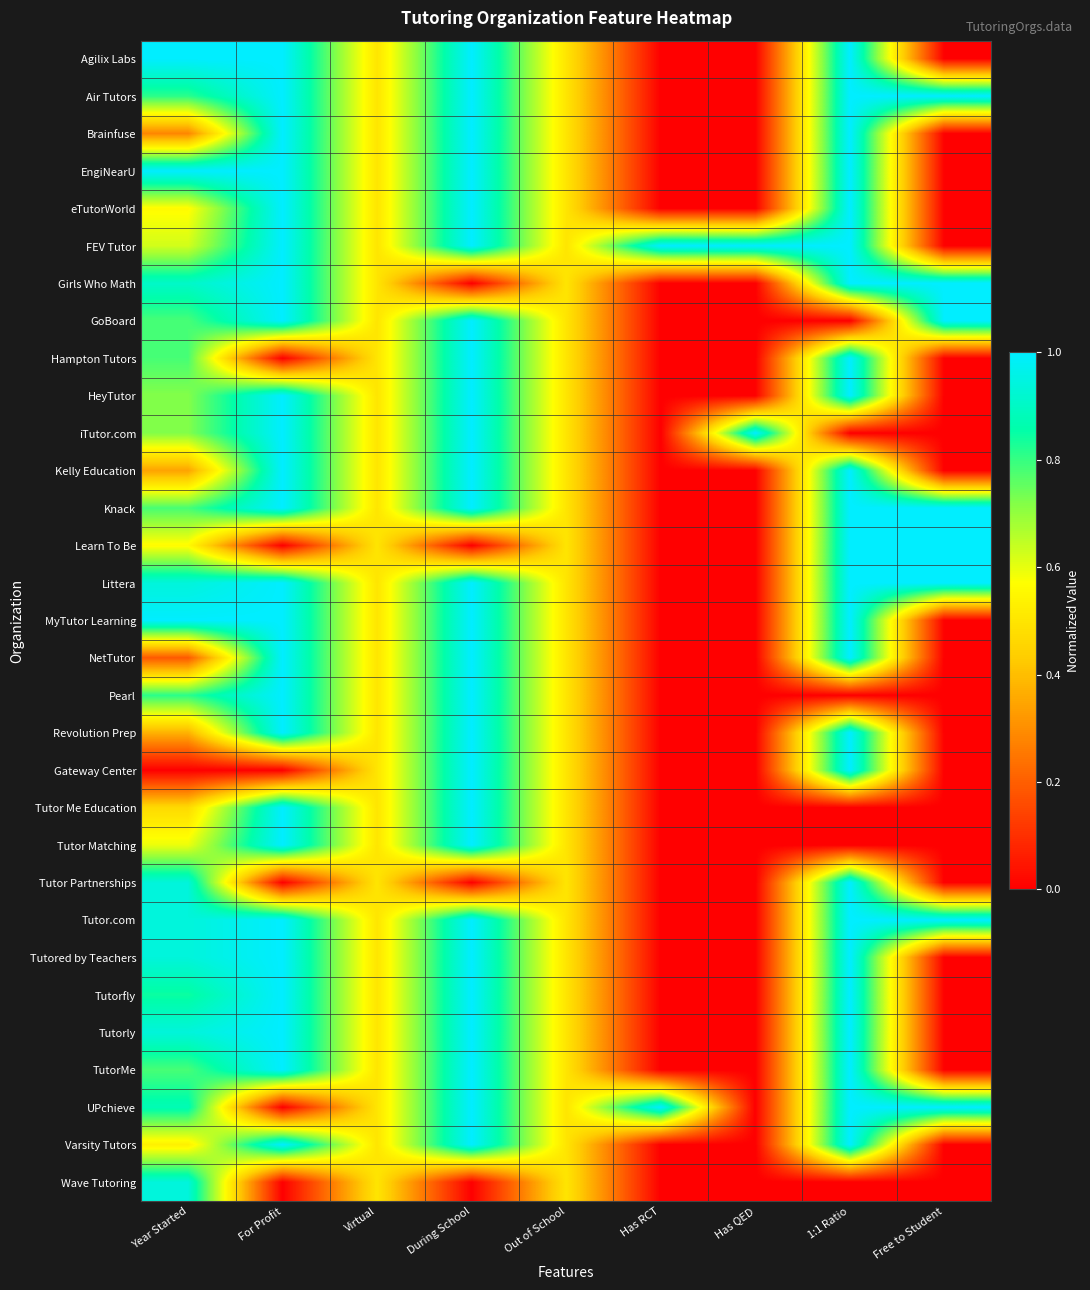

What is the greatest value displayed?

1.0